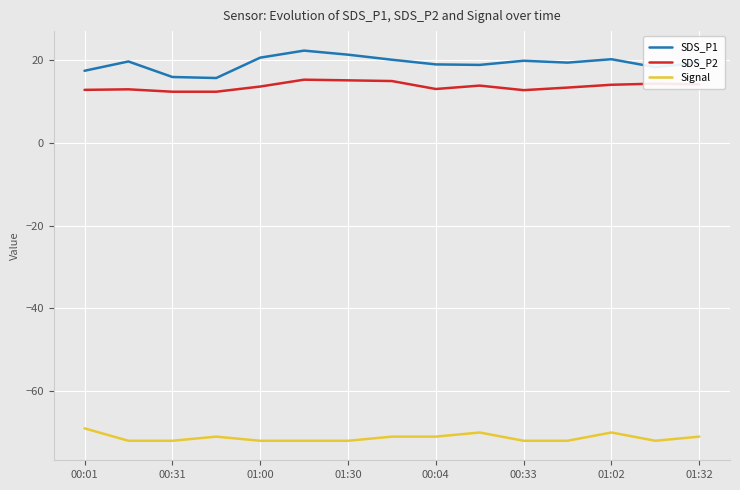

Which series has the largest total across all categories?

SDS_P1